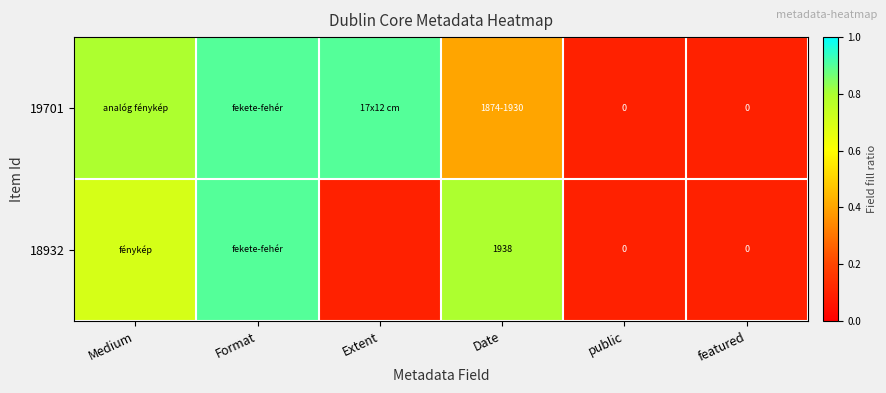

True or false: 18932 has a value of 1141.5 at Date.

False